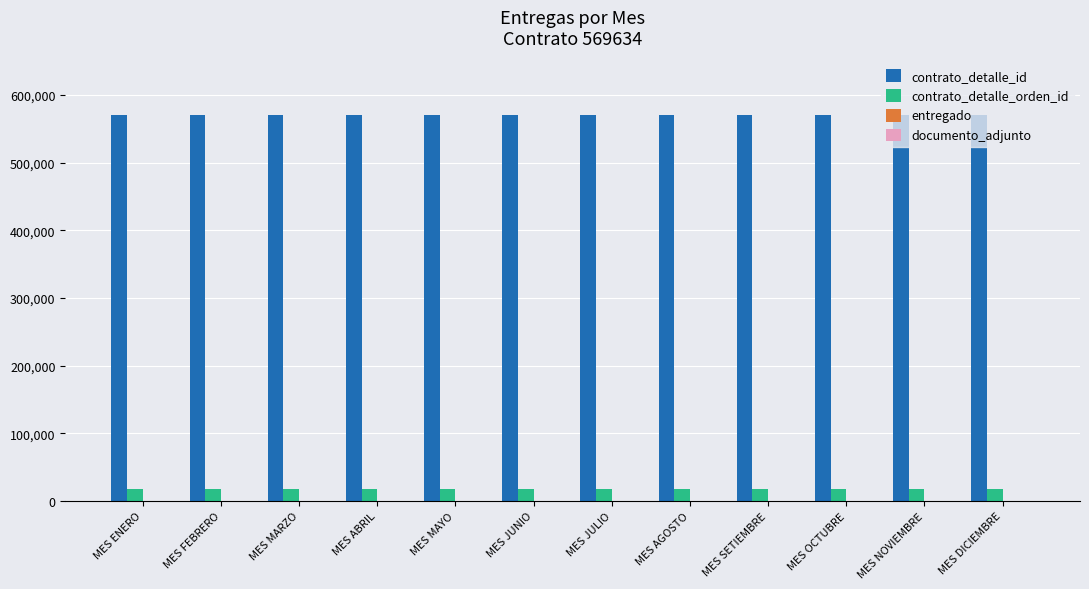

Which series has the largest total across all categories?

contrato_detalle_id